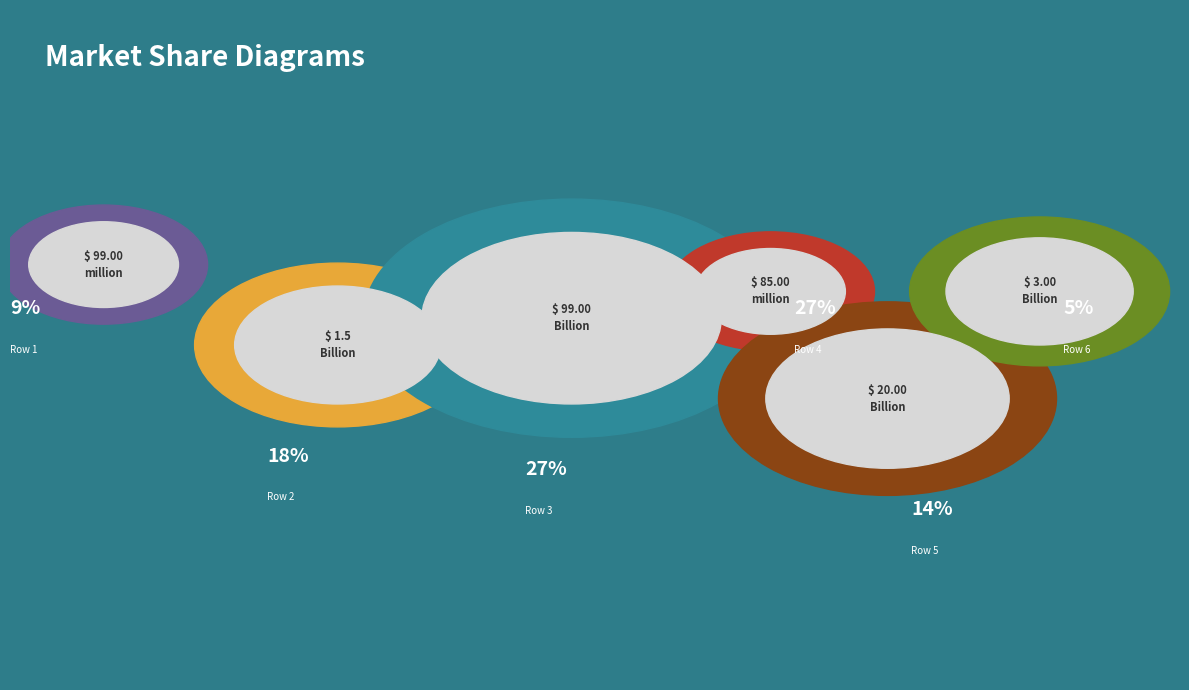

Does Row 3 represent more than half of the total?

No